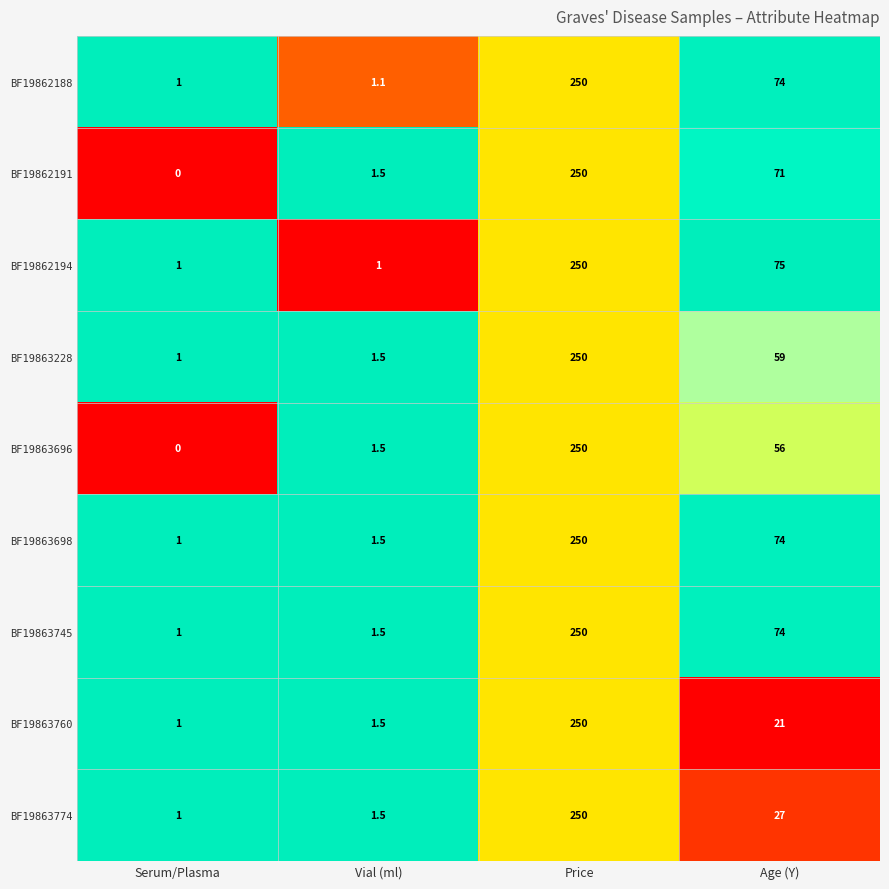

Is it true that BF19863228 equals 250.0 at Price?

True